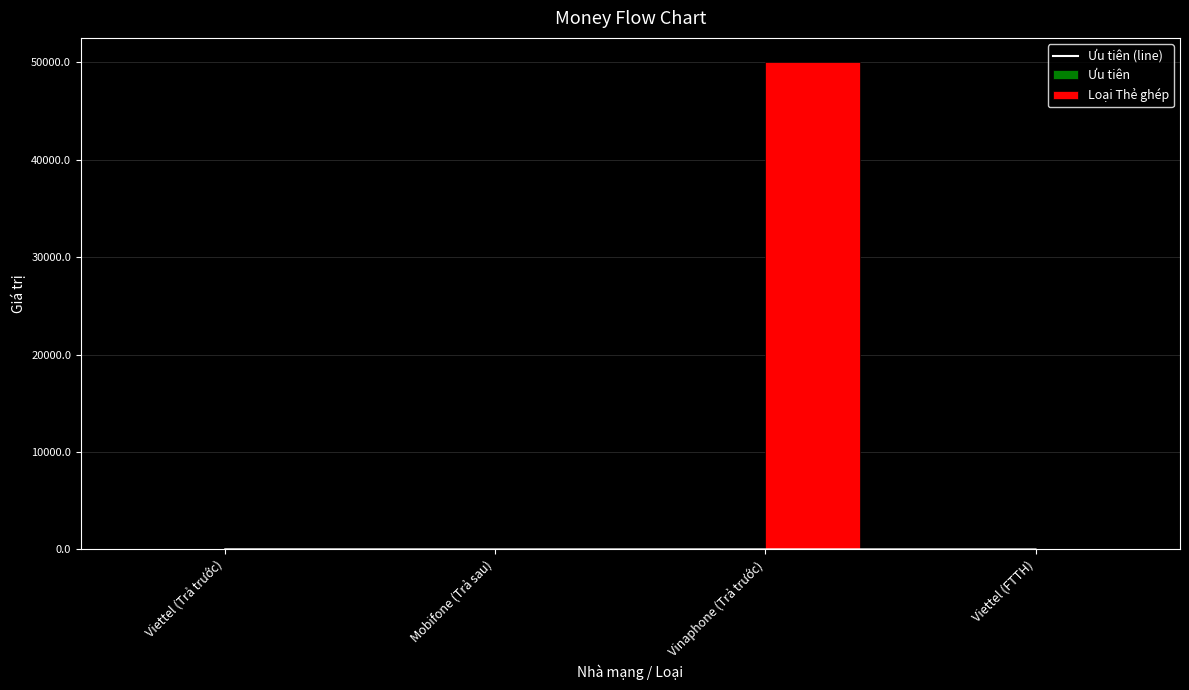

True or false: Loại Thẻ ghép has a value of -30110 at Viettel (Trả trước).

False